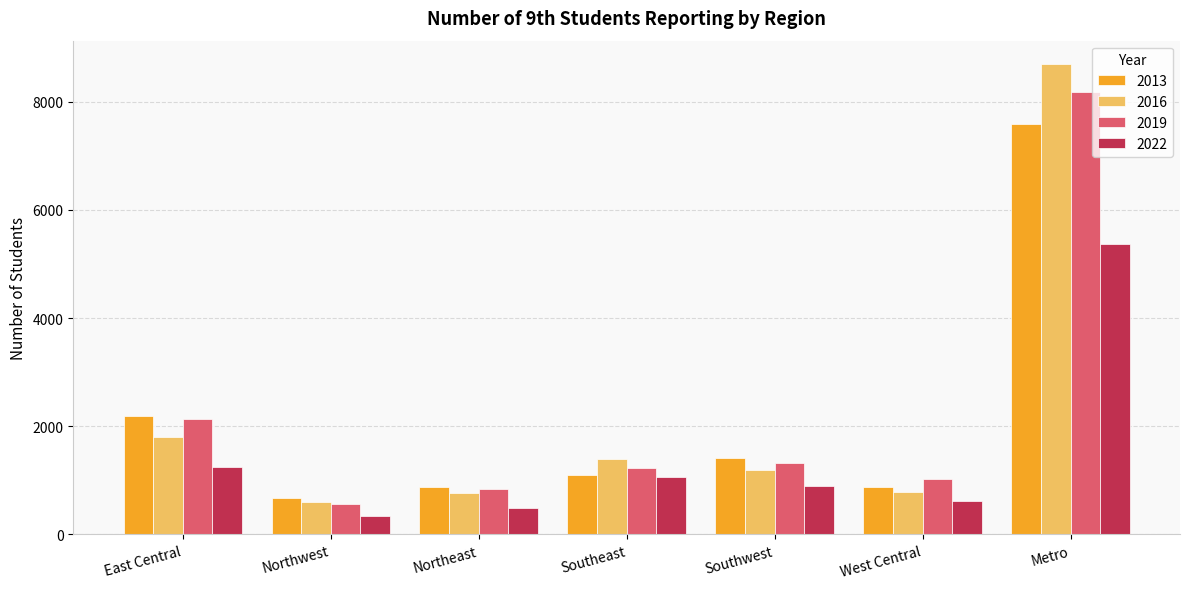

At which category is the sum across all series the highest?

Metro